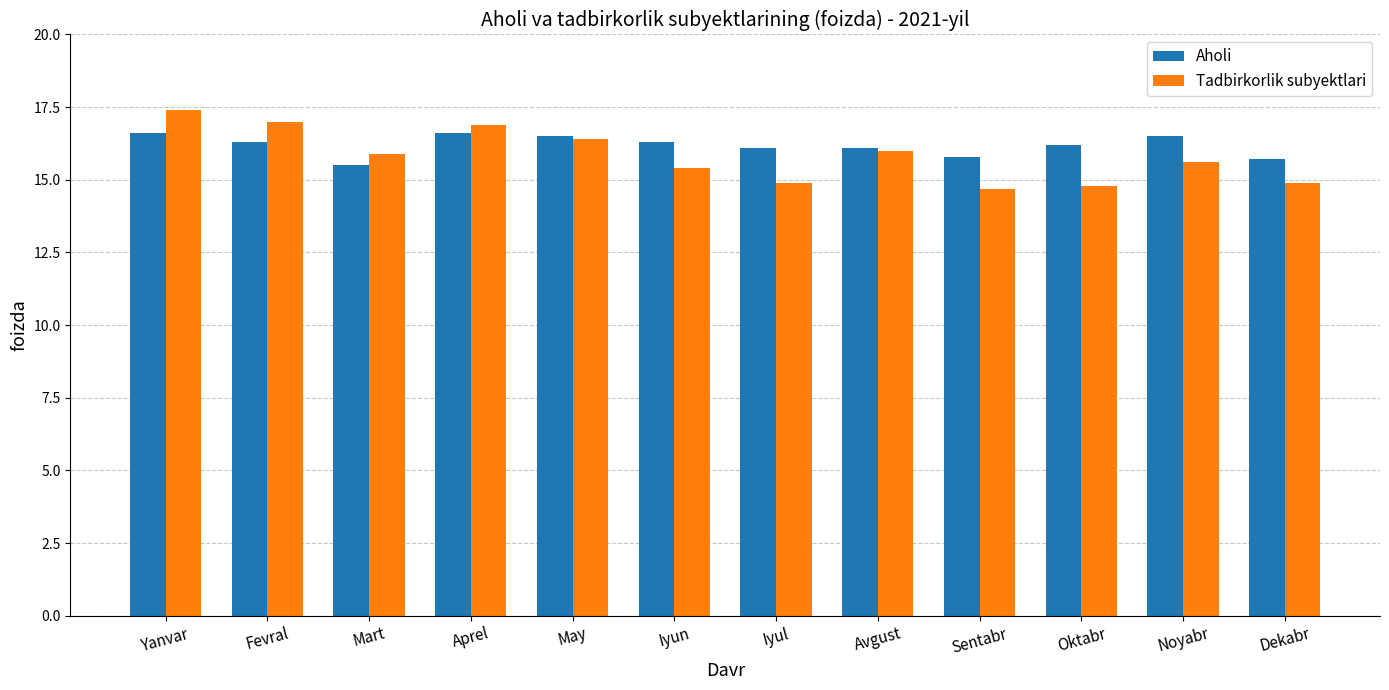

At Iyun, list the series in order from largest to smallest.

Aholi, Tadbirkorlik subyektlari